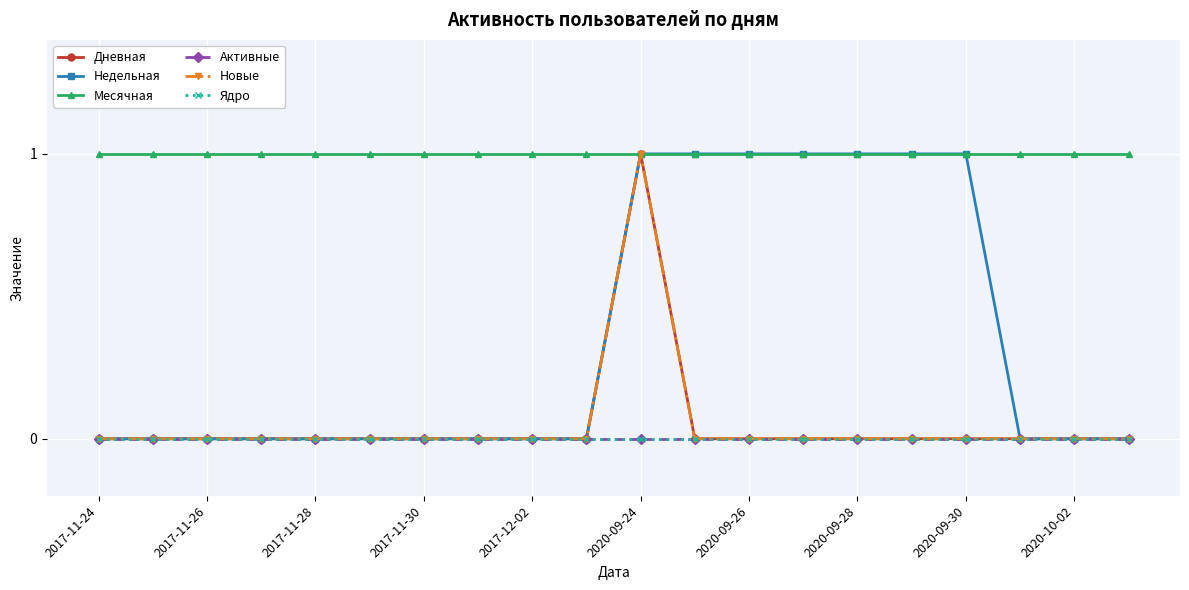

True or false: Ядро and Недельная intersect in this chart.

False